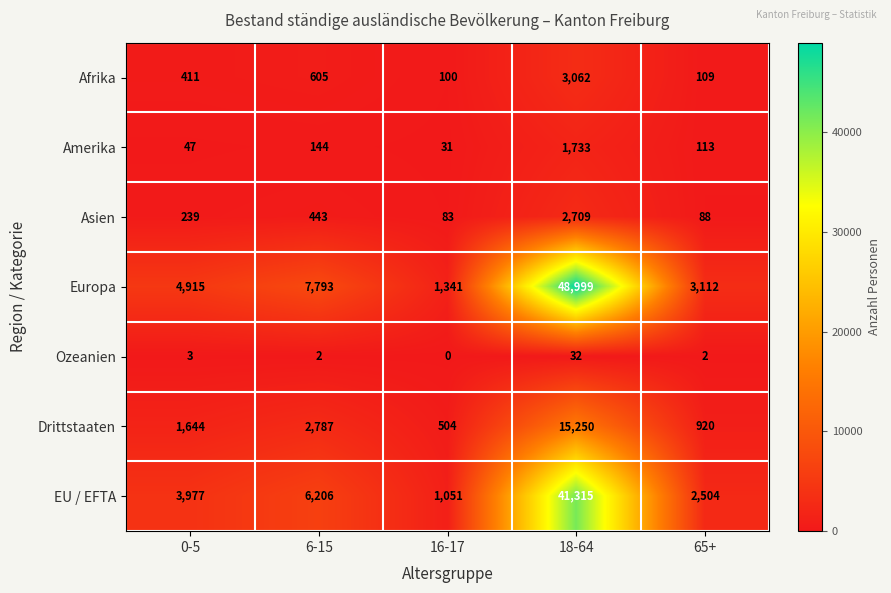

What is the highest value of the Ozeanien series?

32